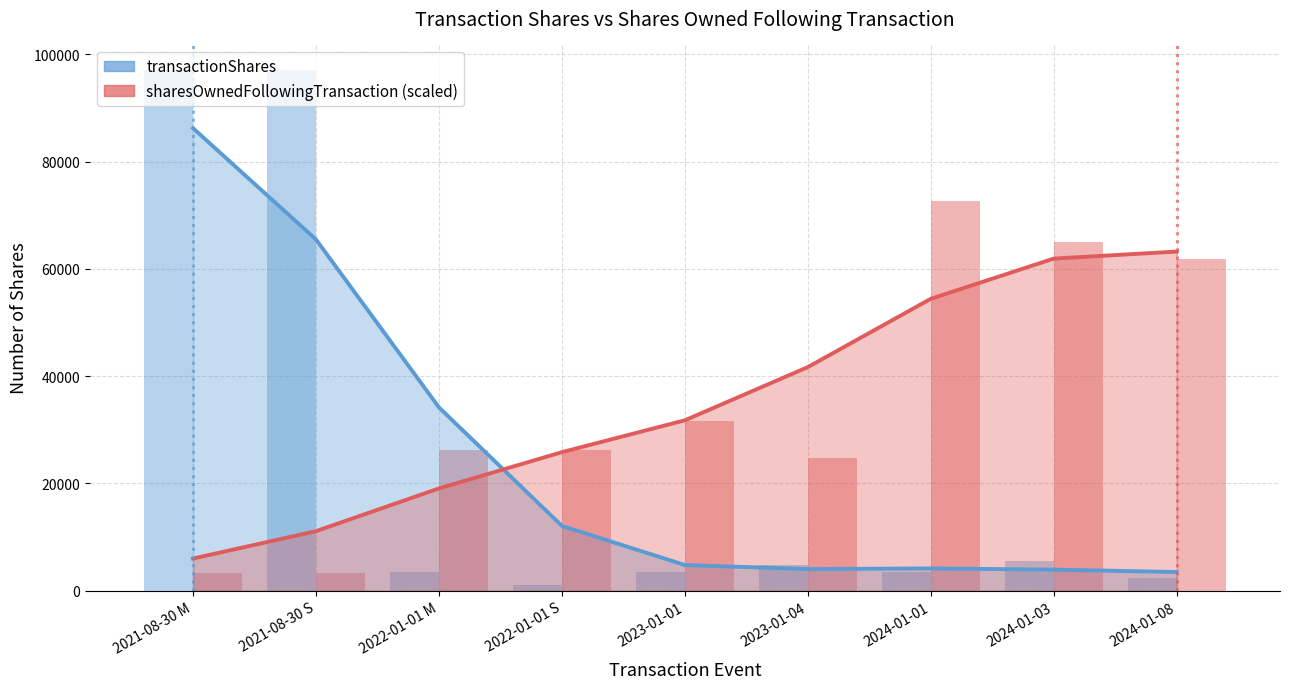

True or false: transactionShares has a value of 97000.0 at 2021-08-30 S.

True